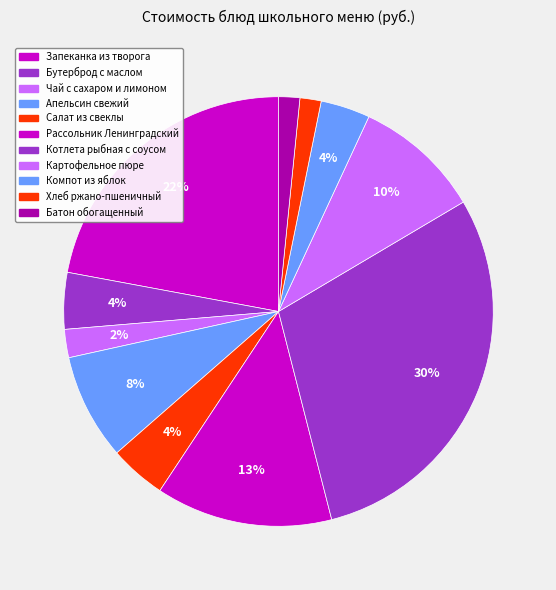

How many segments does this pie chart have?

11